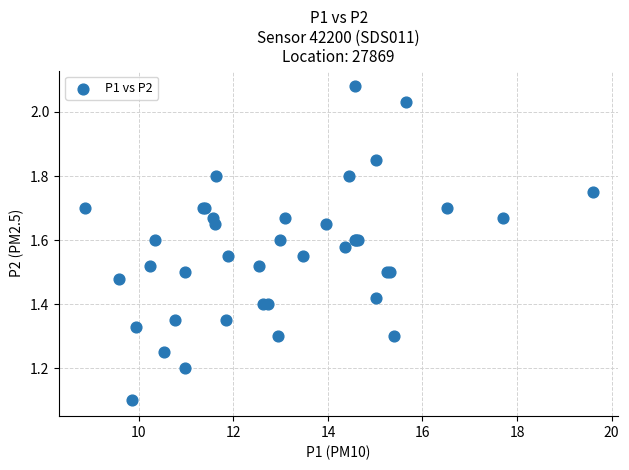

What Y value in the scatter plot is closest to 1?

1.1